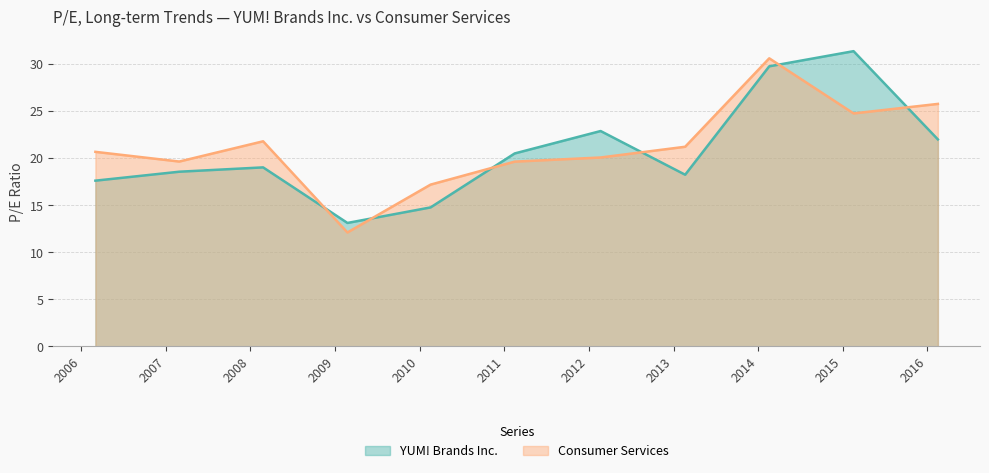

Which series has the widest spread of values?

Consumer Services